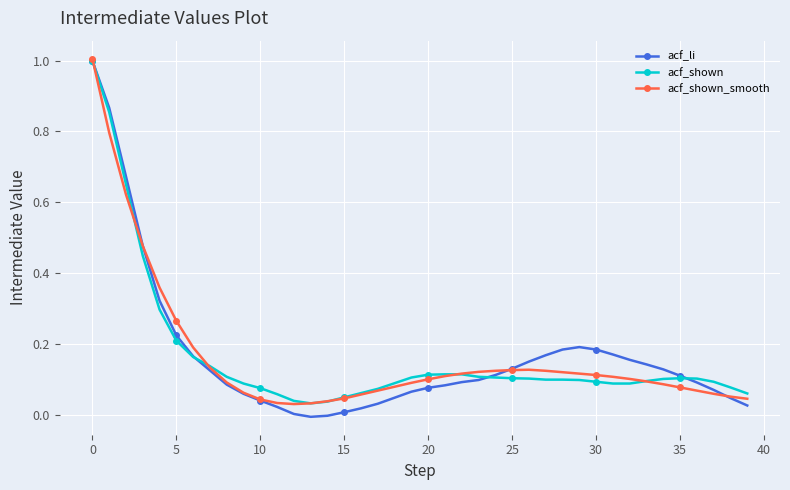

Which series has the widest spread of values?

acf_li